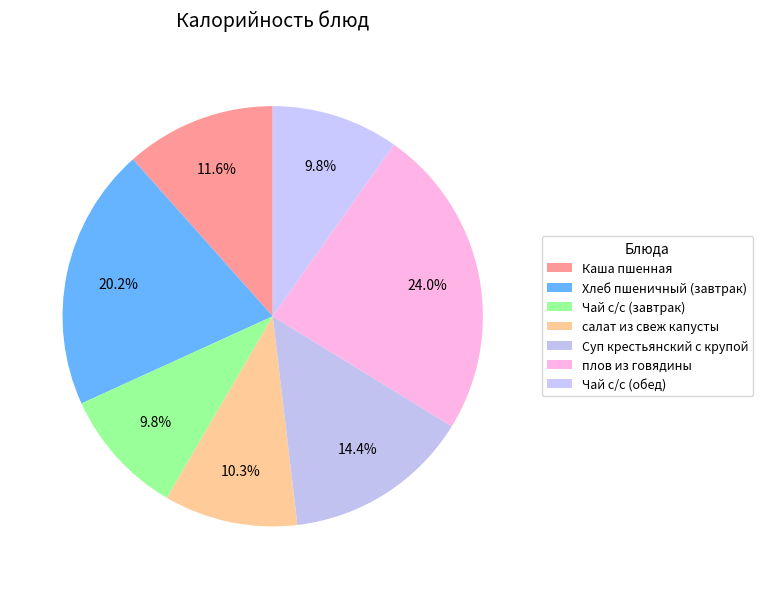

Rank the categories by value from highest to lowest.

плов из говядины, Хлеб пшеничный (завтрак), Суп крестьянский с крупой, Каша пшенная, салат из свеж капусты, Чай с/с (завтрак), Чай с/с (обед)